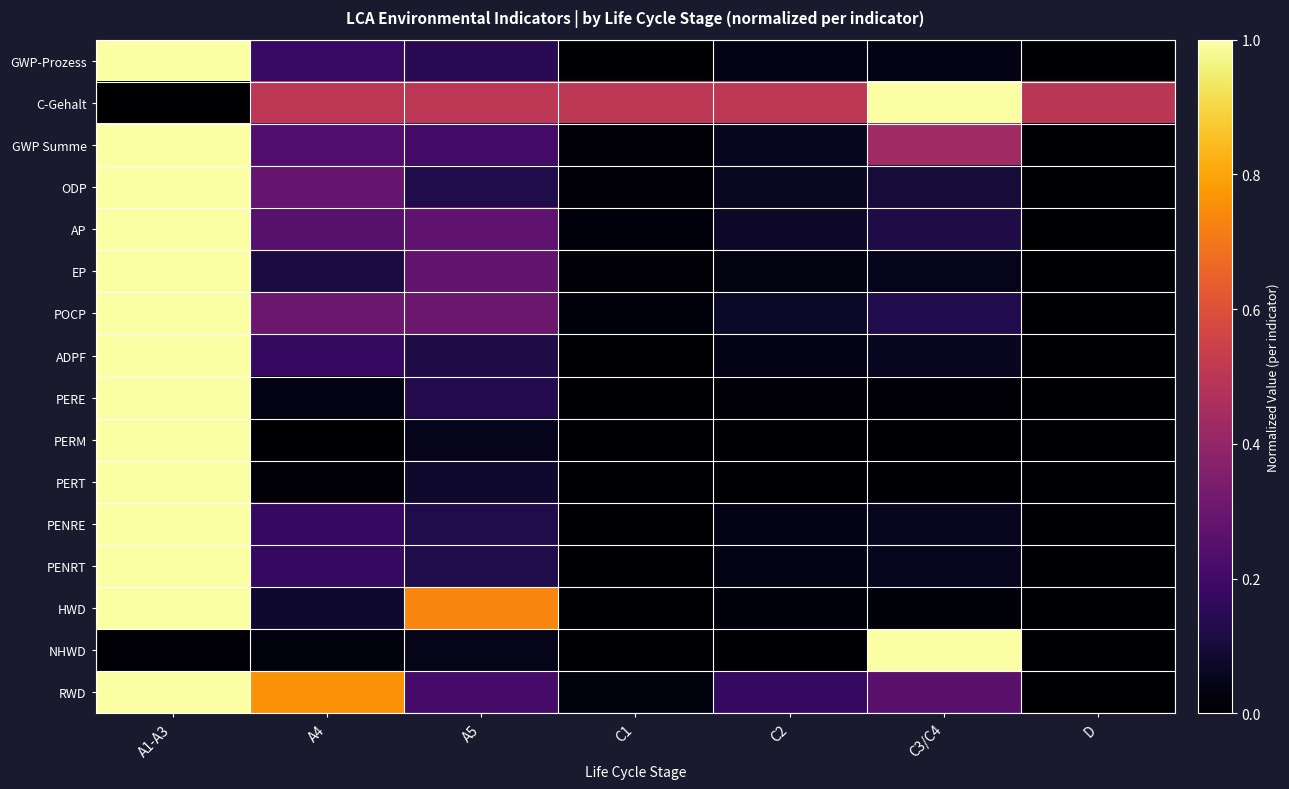

Which label corresponds to the smallest value in the chart?

D